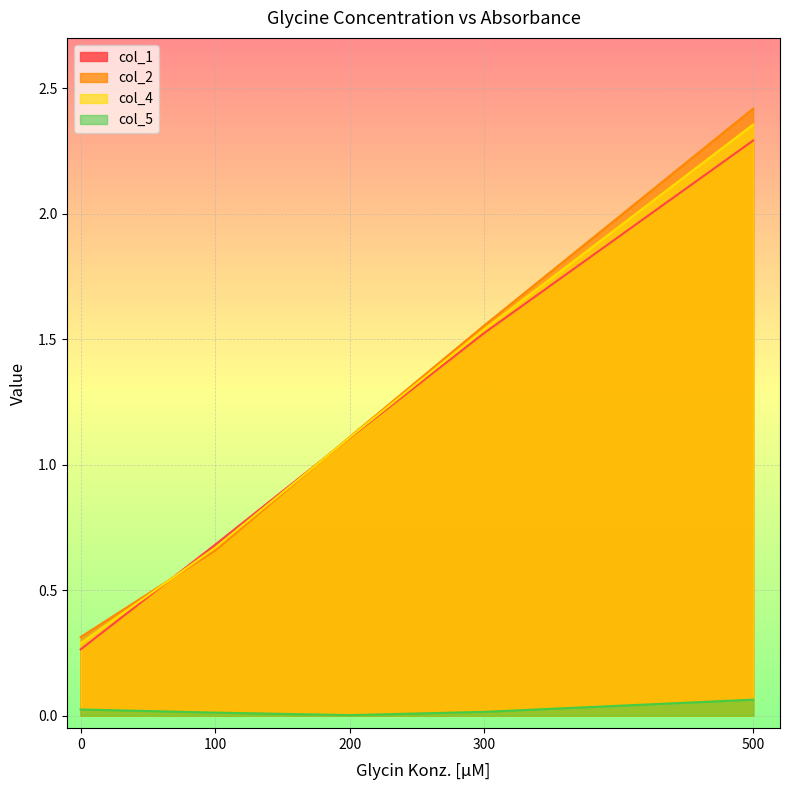

Rank the series by their maximum value, from lowest to highest.

col_5, col_1, col_4, col_2